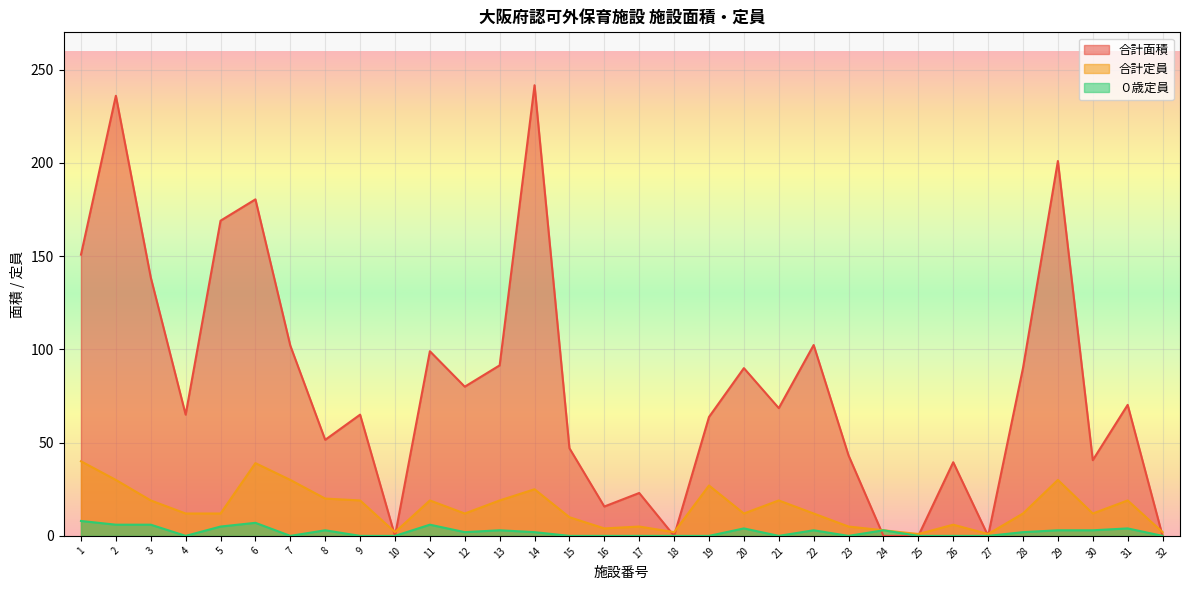

The 合計面積 series shows 45.9 at 21. True or false?

False